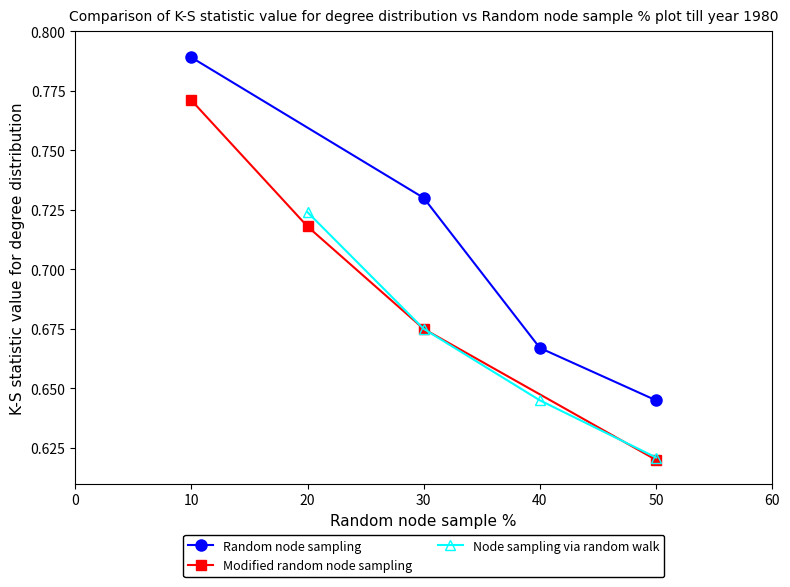

Which category has the highest value in the Random node sampling series?

10